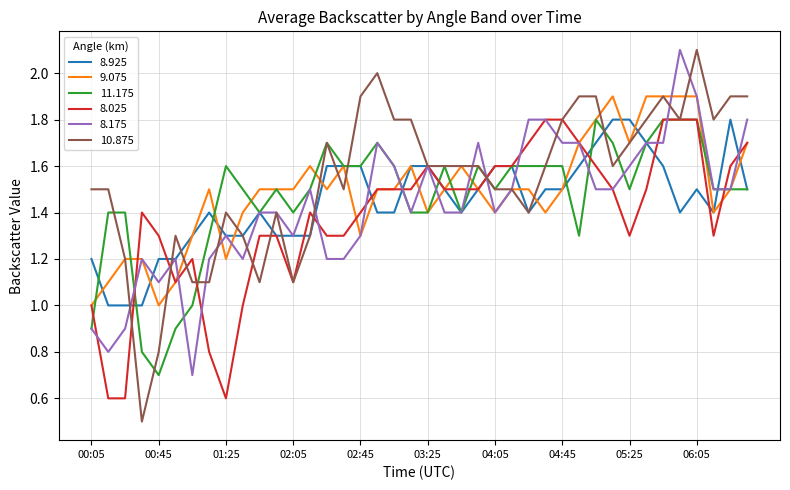

What is the greatest value displayed?

2.1